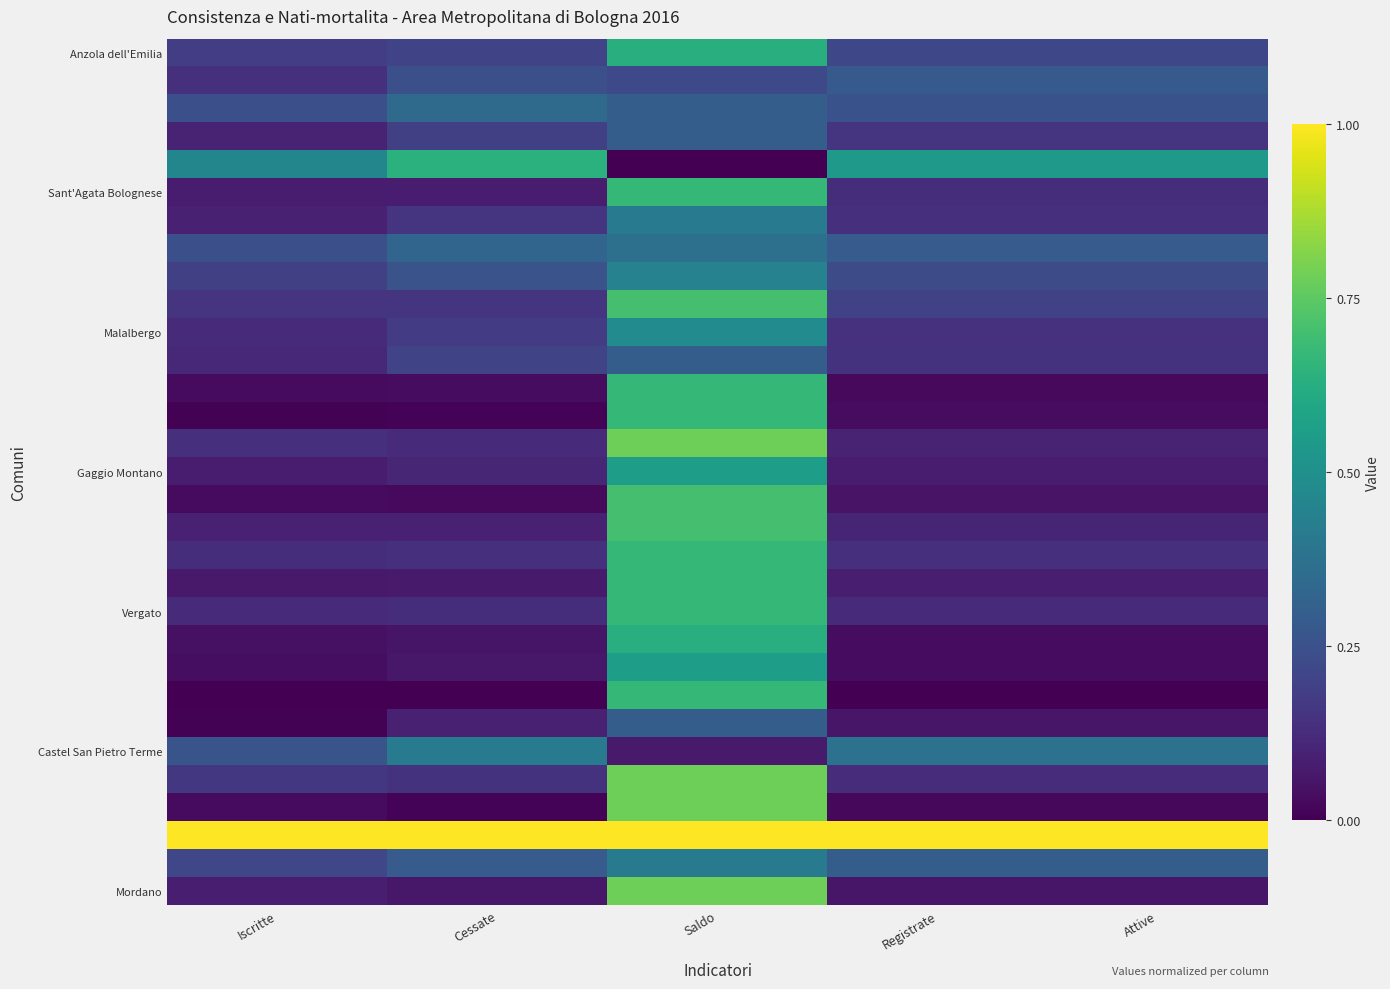

At how many categories does at least one series exceed 0?

5